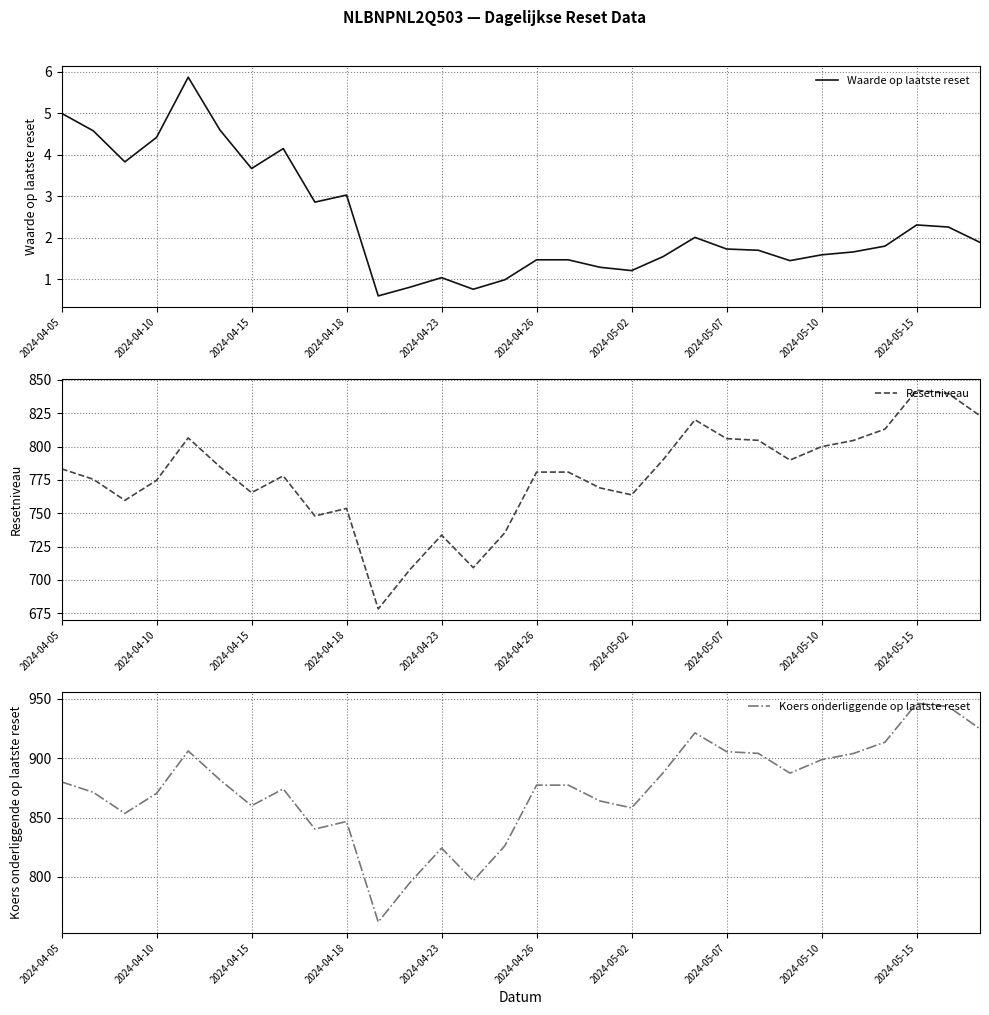

How many values in the Waarde op laatste reset series are below 1?

4